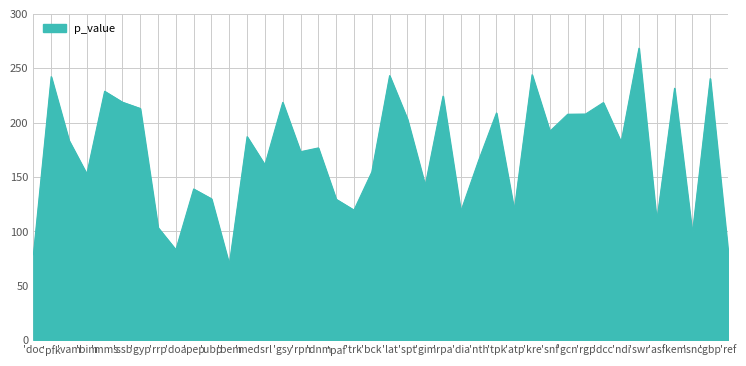

What is the difference between the maximum and minimum values?

198.7